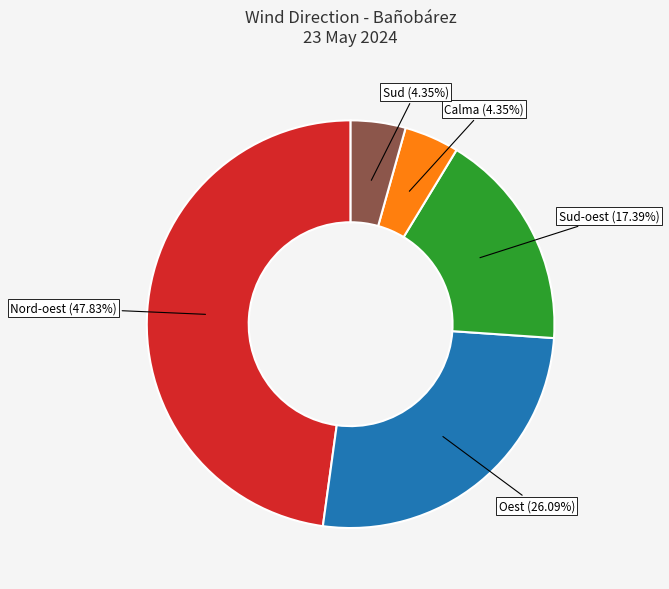

Is there a majority slice in this chart?

No